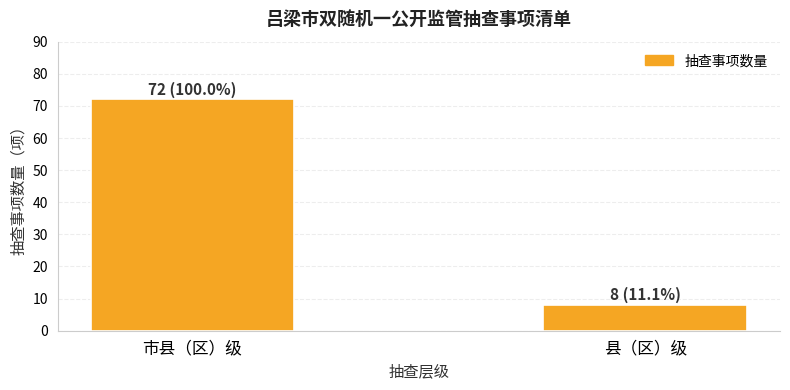

What is the ratio of the value at 市县（区）级 to the value at 县（区）级?

9.0